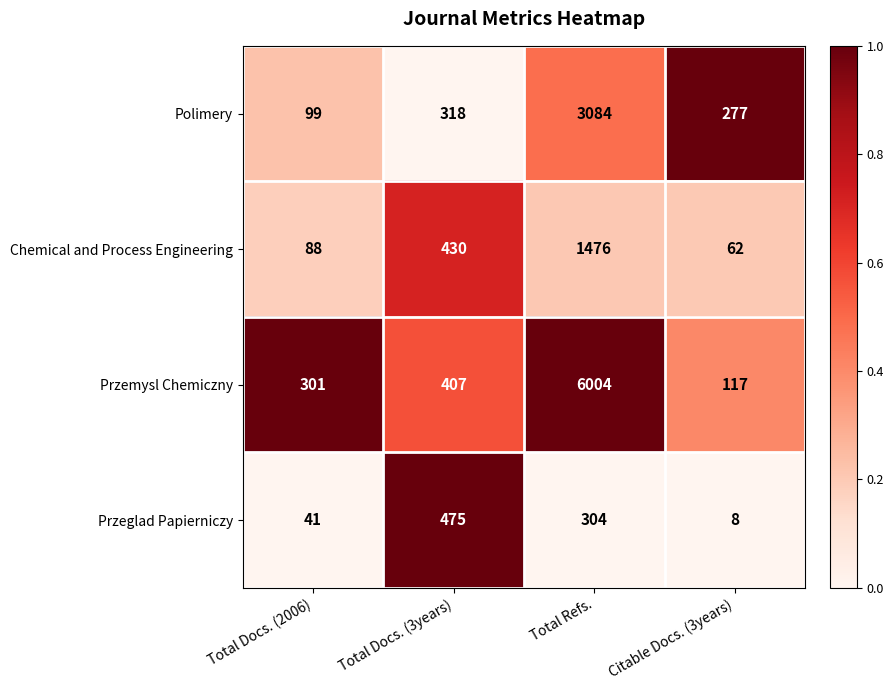

Reading left to right, list all the values displayed in this chart.

Polimery: 99	318	3084	277
Chemical and Process Engineering: 88	430	1476	62
Przemysl Chemiczny: 301	407	6004	117
Przeglad Papierniczy: 41	475	304	8